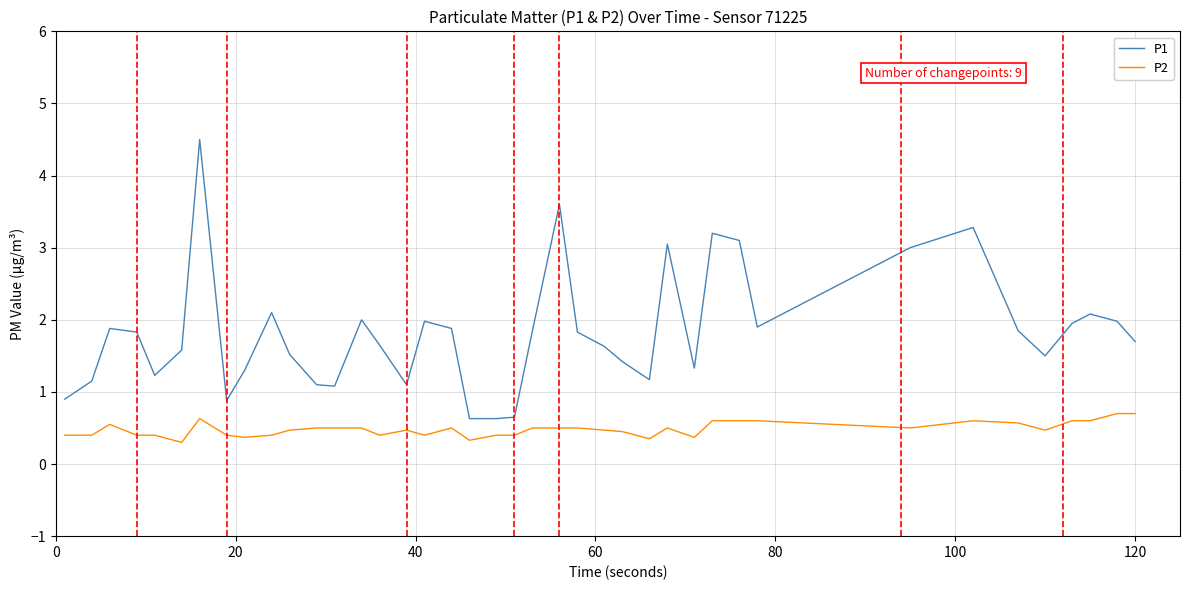

How many distinct data groups are displayed?

2